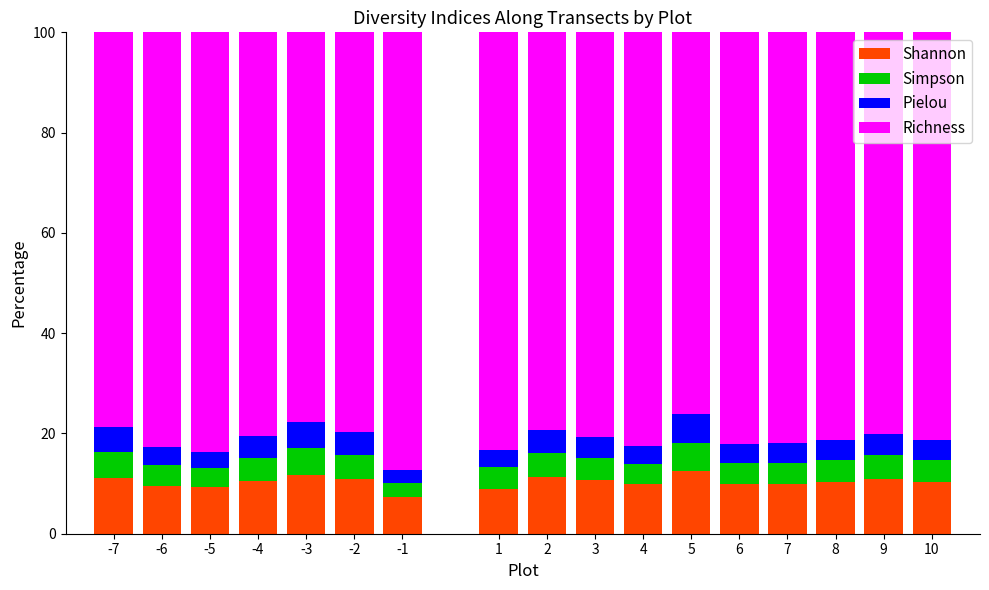

What is the minimum value for Shannon?

7.4